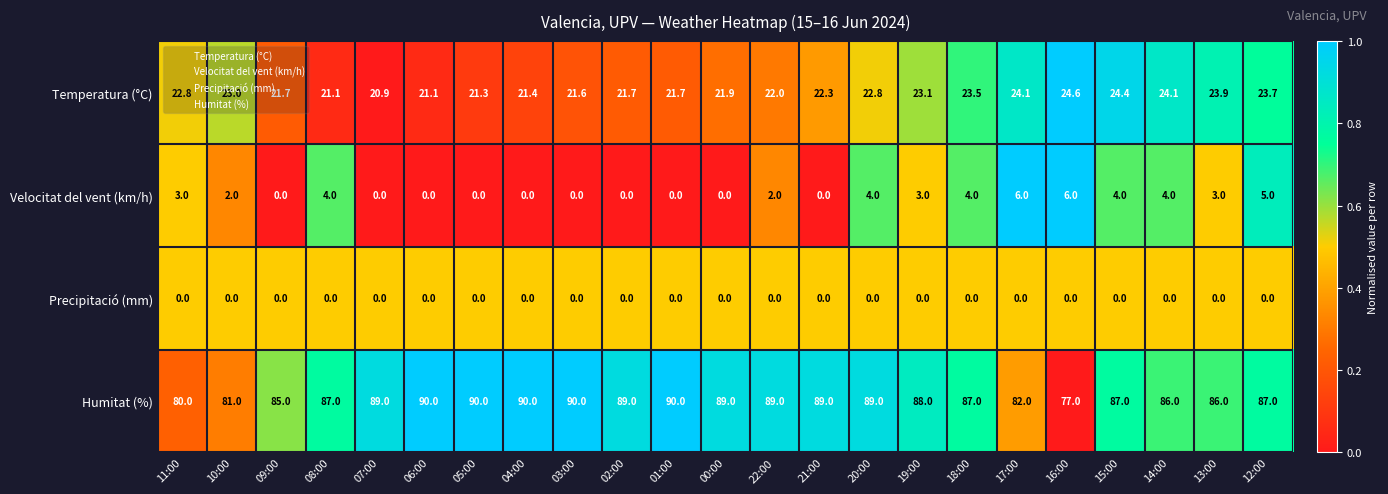

Is the value of Humitat (%) at 18:00 greater than the value of Temperatura (°C) at 02:00?

Yes